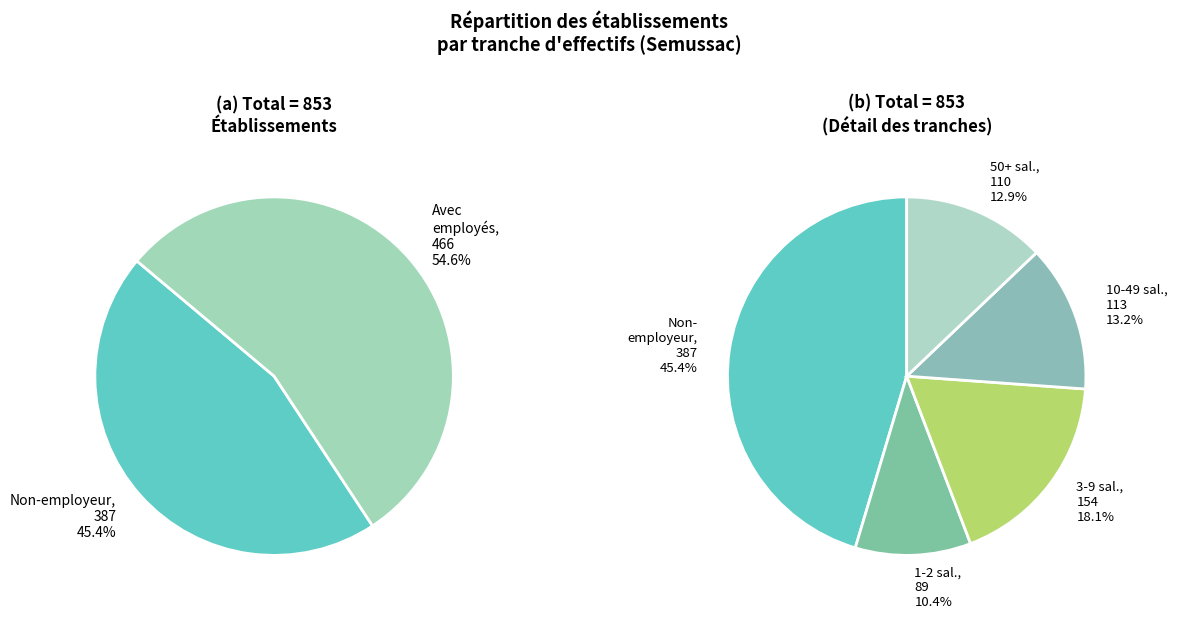

Is there a majority slice in this chart?

No